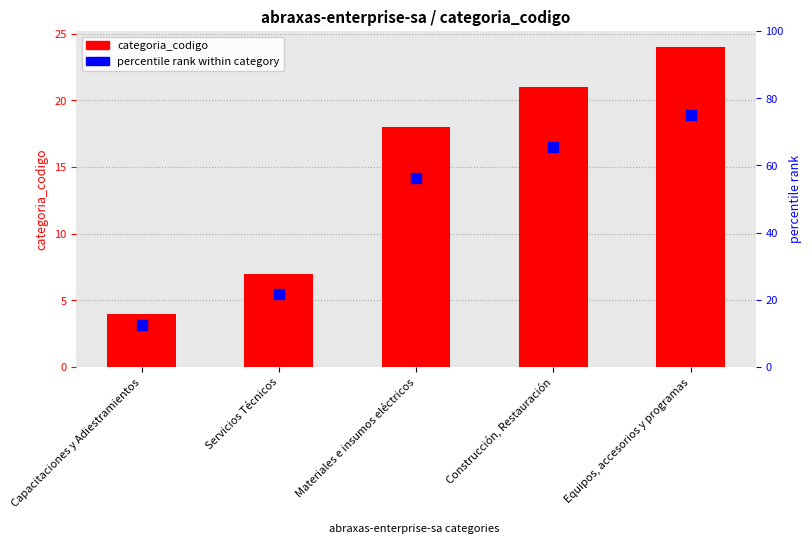

Which series reaches the minimum Y coordinate?

categoria_codigo